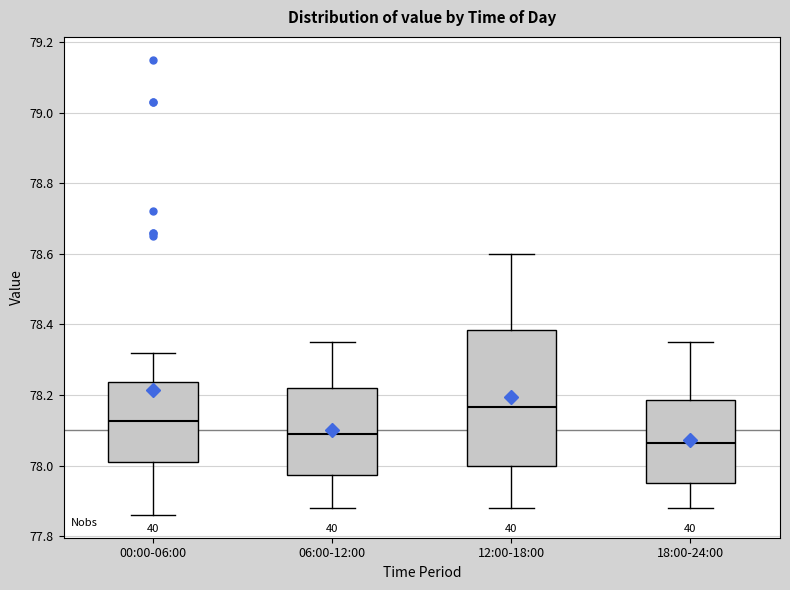

Which box is the tallest, from its lower edge to its upper edge?

12:00-18:00